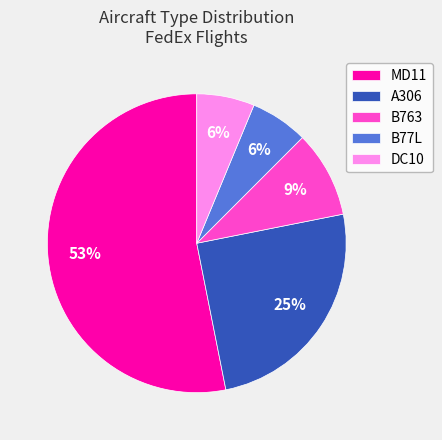

The DC10 slice represents 1% of the pie. True or false?

False